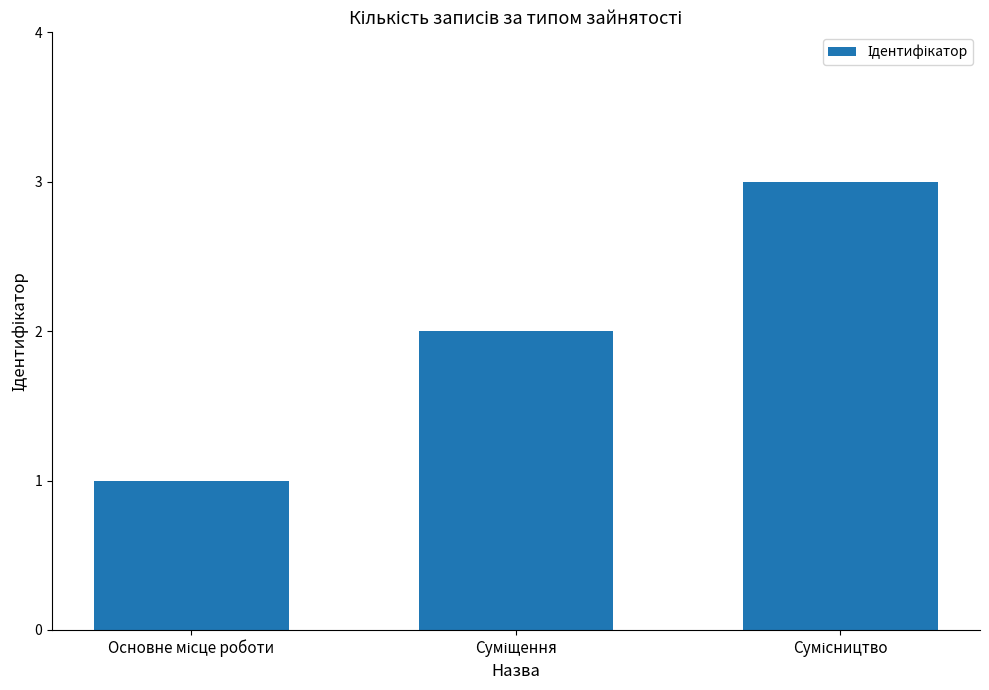

How many bars are there in total?

3